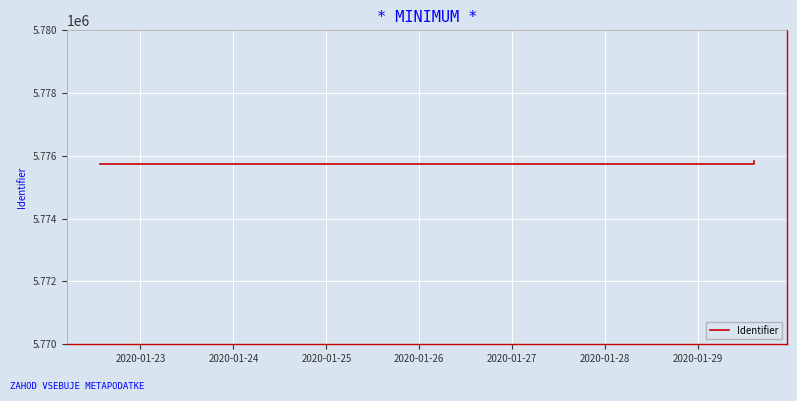

True or false: the data has more than 2 interior local peaks.

False